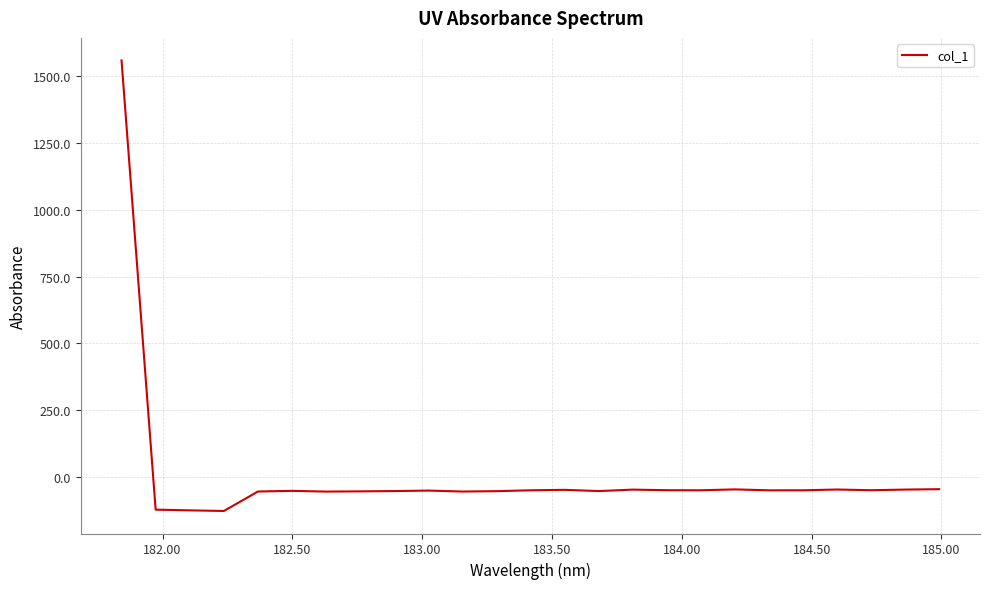

What is the minimum value shown in the chart?

-127.4